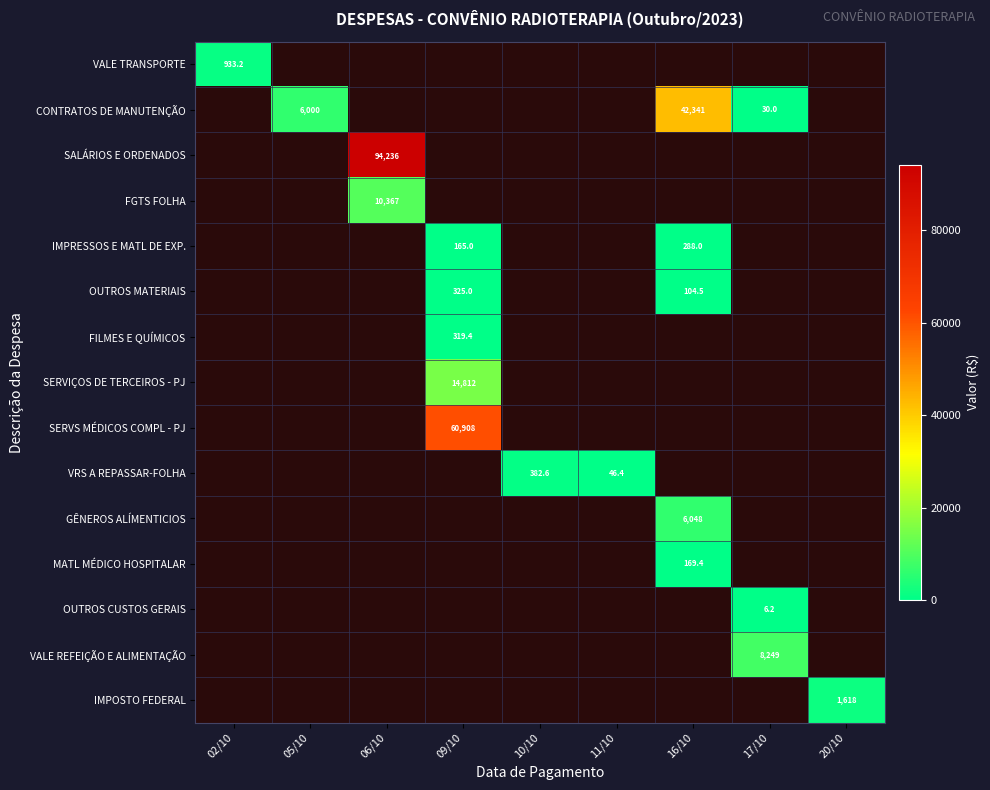

How many data points does each series have?

9